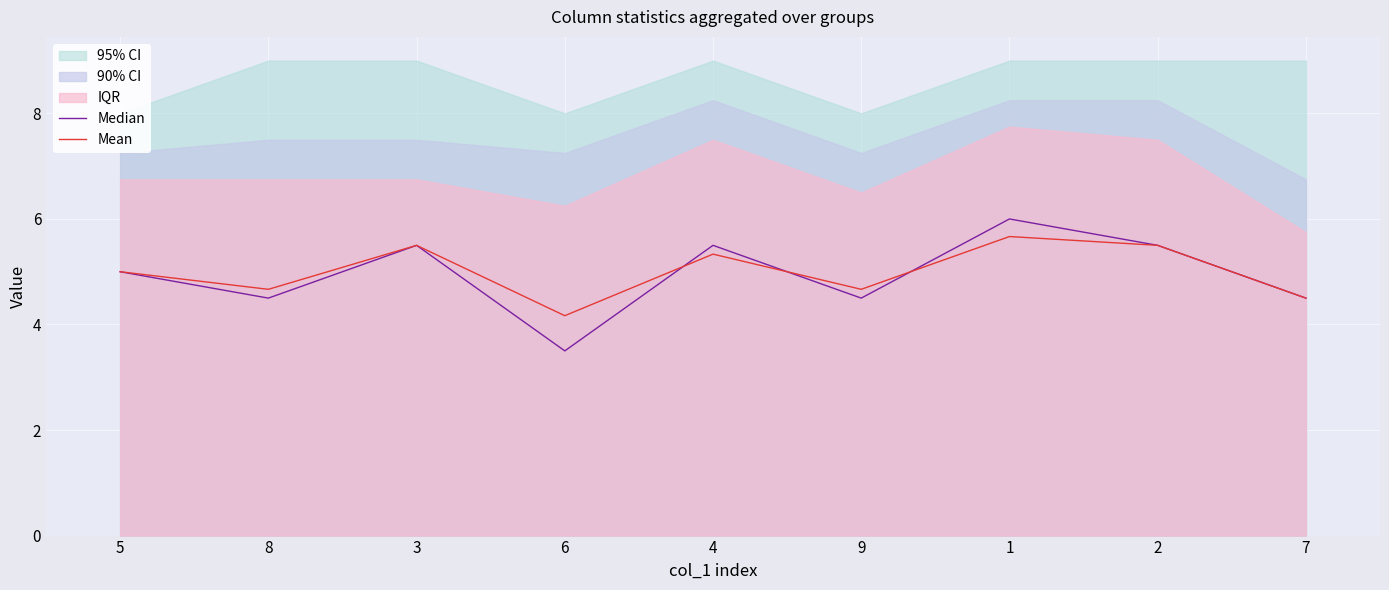

What is the lowest value of the Mean series?

4.2